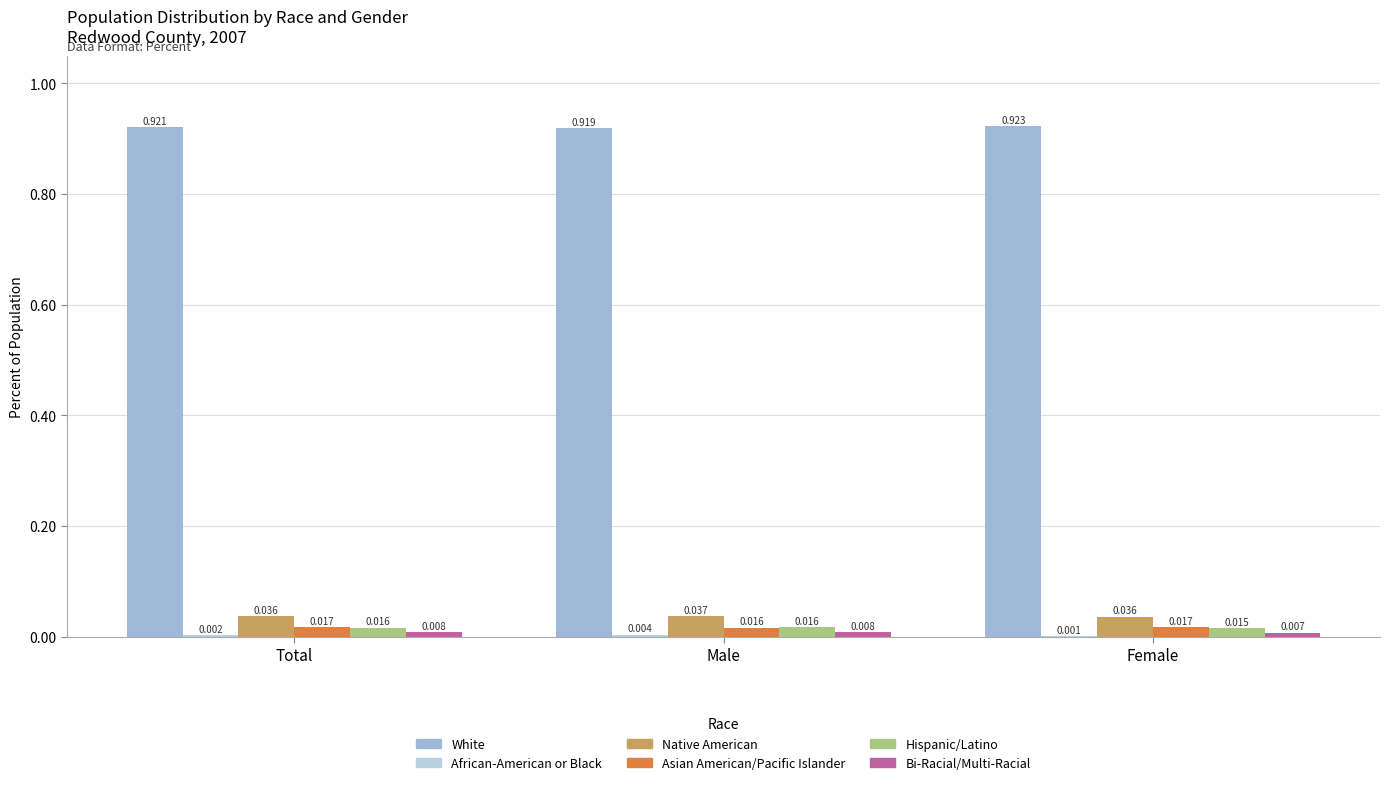

The value of Native American at Male is 0.0. True or false?

True